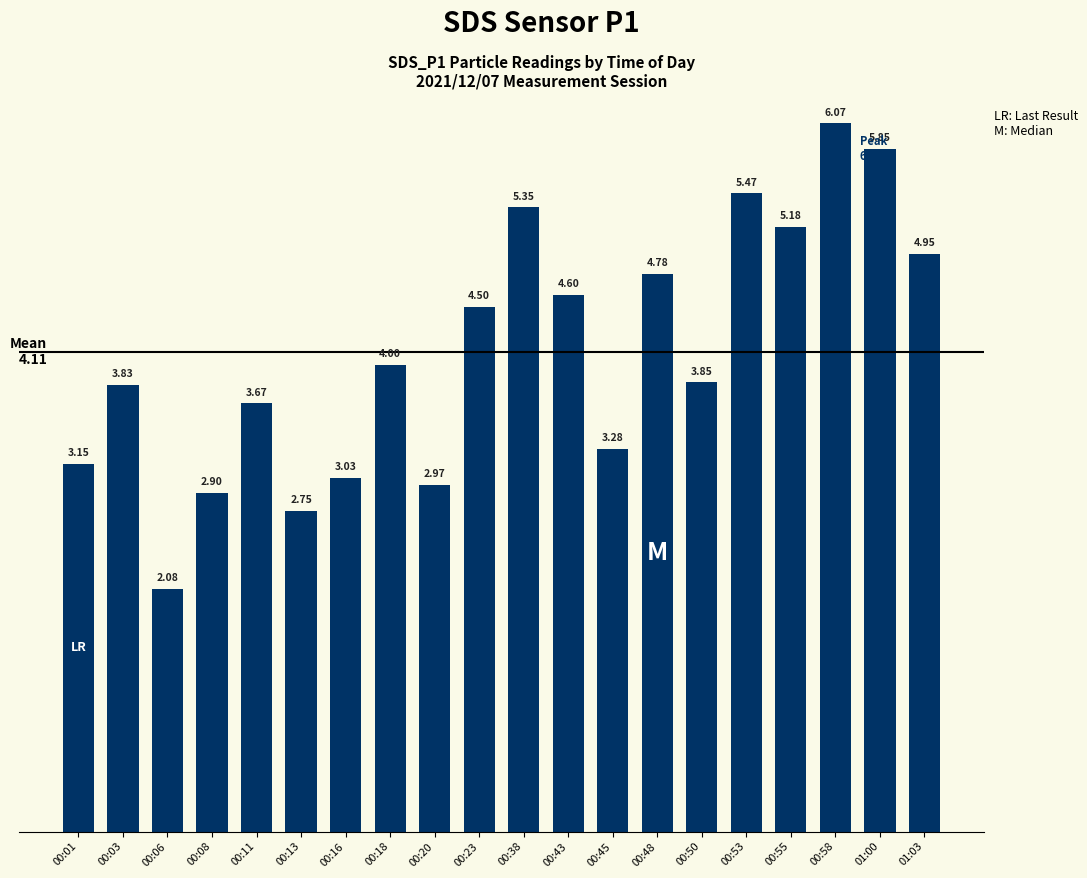

What is the label of the 5th bar from the left?

00:11